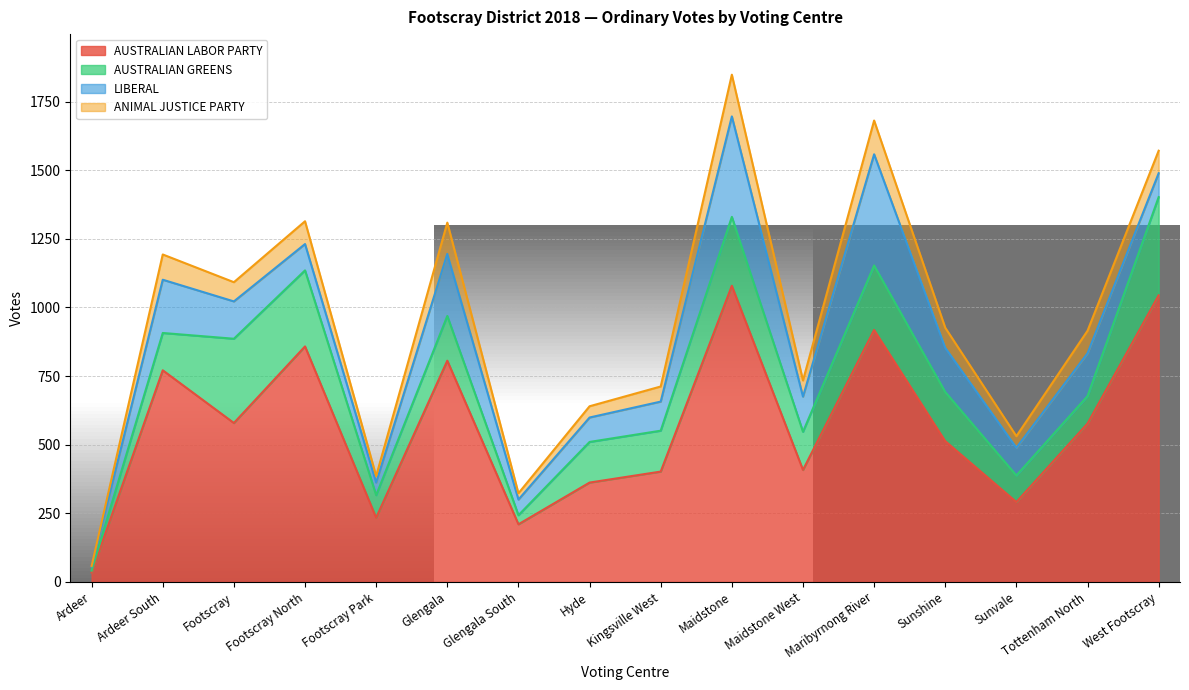

True or false: LIBERAL and ANIMAL JUSTICE PARTY intersect in this chart.

False